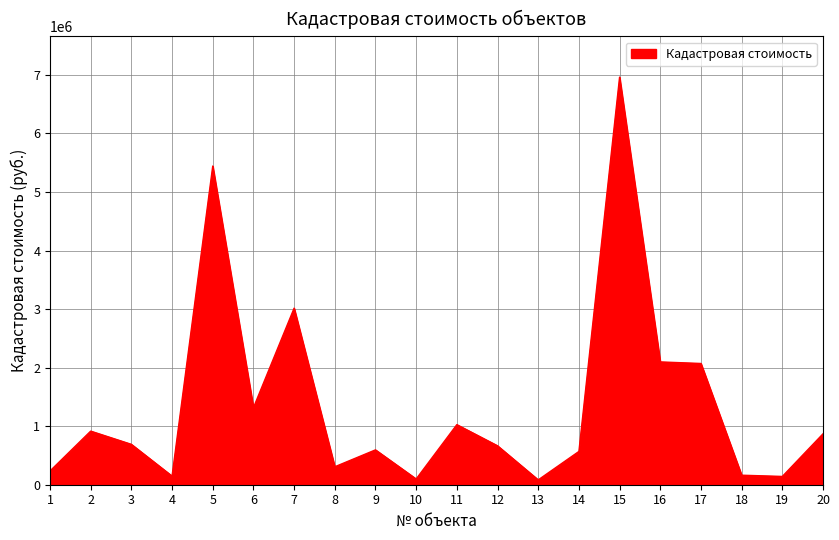

What is the minimum value shown in the chart?

82723.2